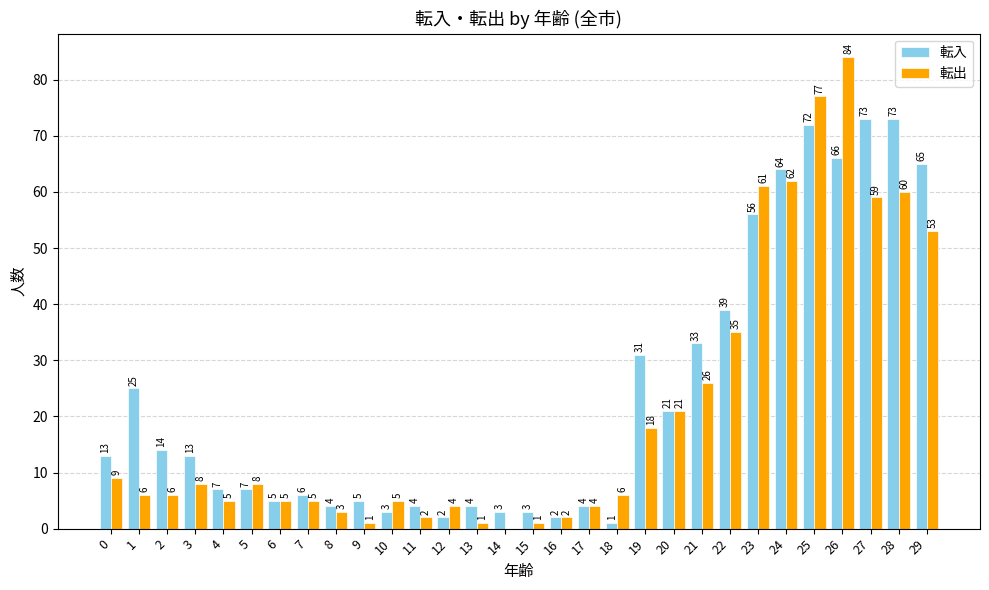

Are the bars horizontal?

No